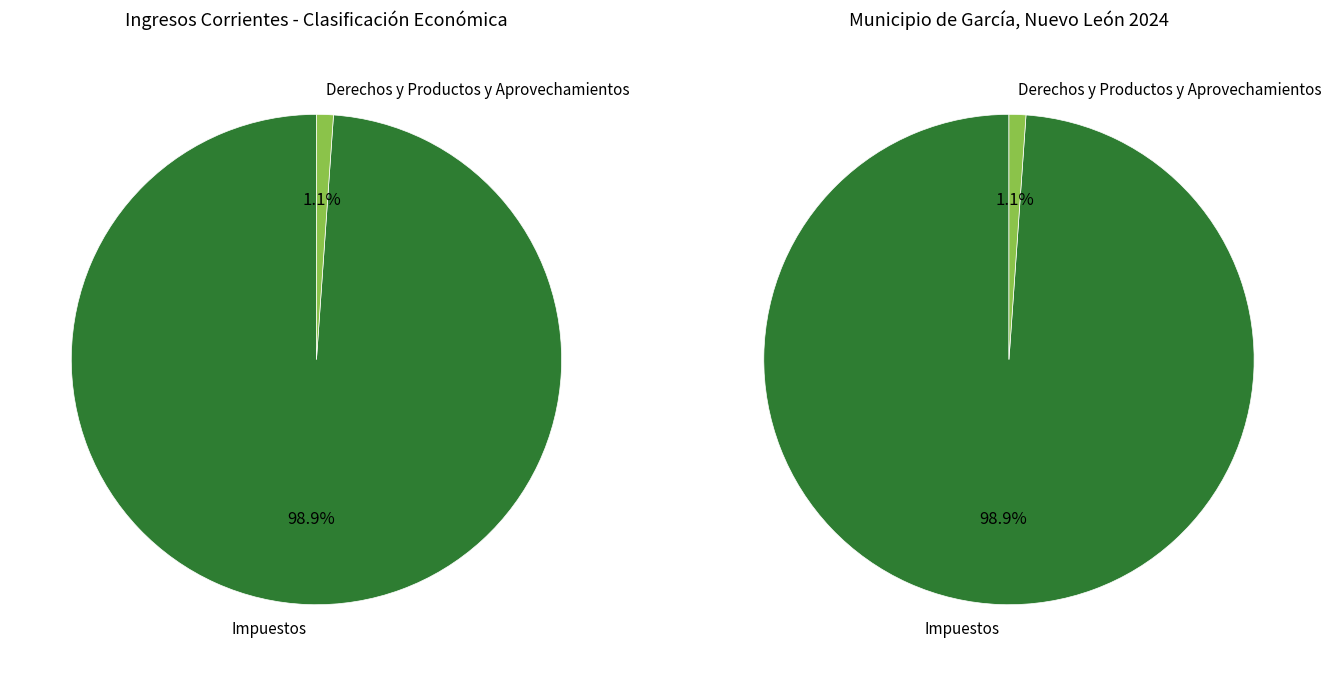

What percentage is the Derechos y Productos y Aprovechamientos slice, to the nearest percent?

1%